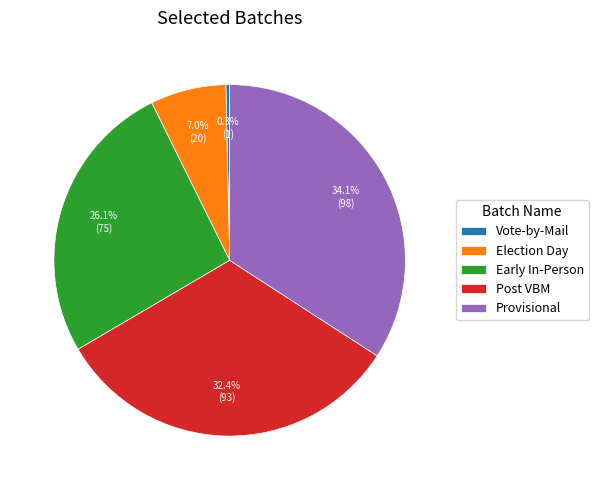

To the nearest percent, what is the average slice percentage?

20%